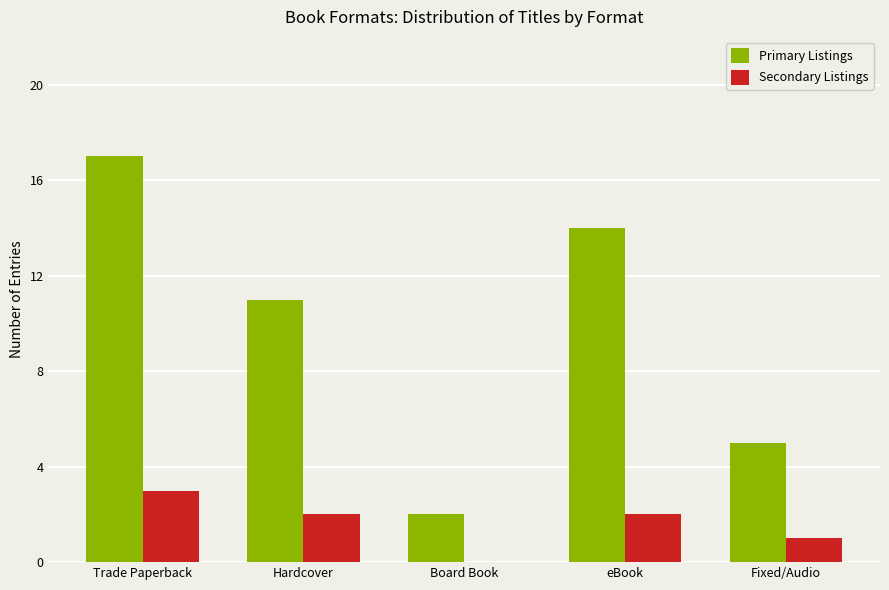

Which category has the highest value across all series?

Trade Paperback